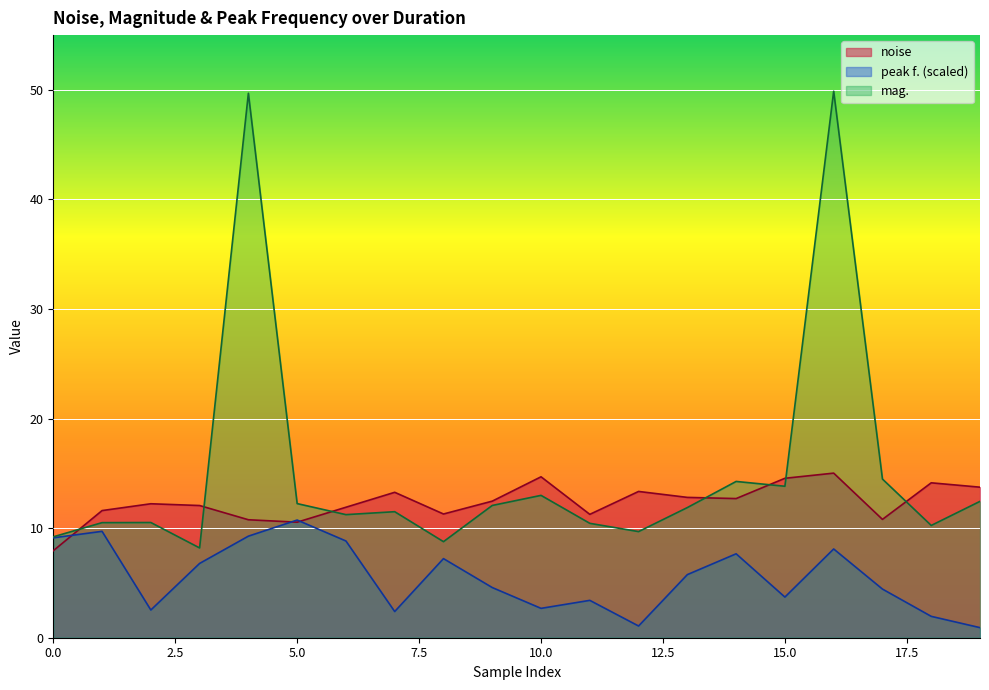

In mag., how many points are lower than both neighbors (excluding endpoints)?

6